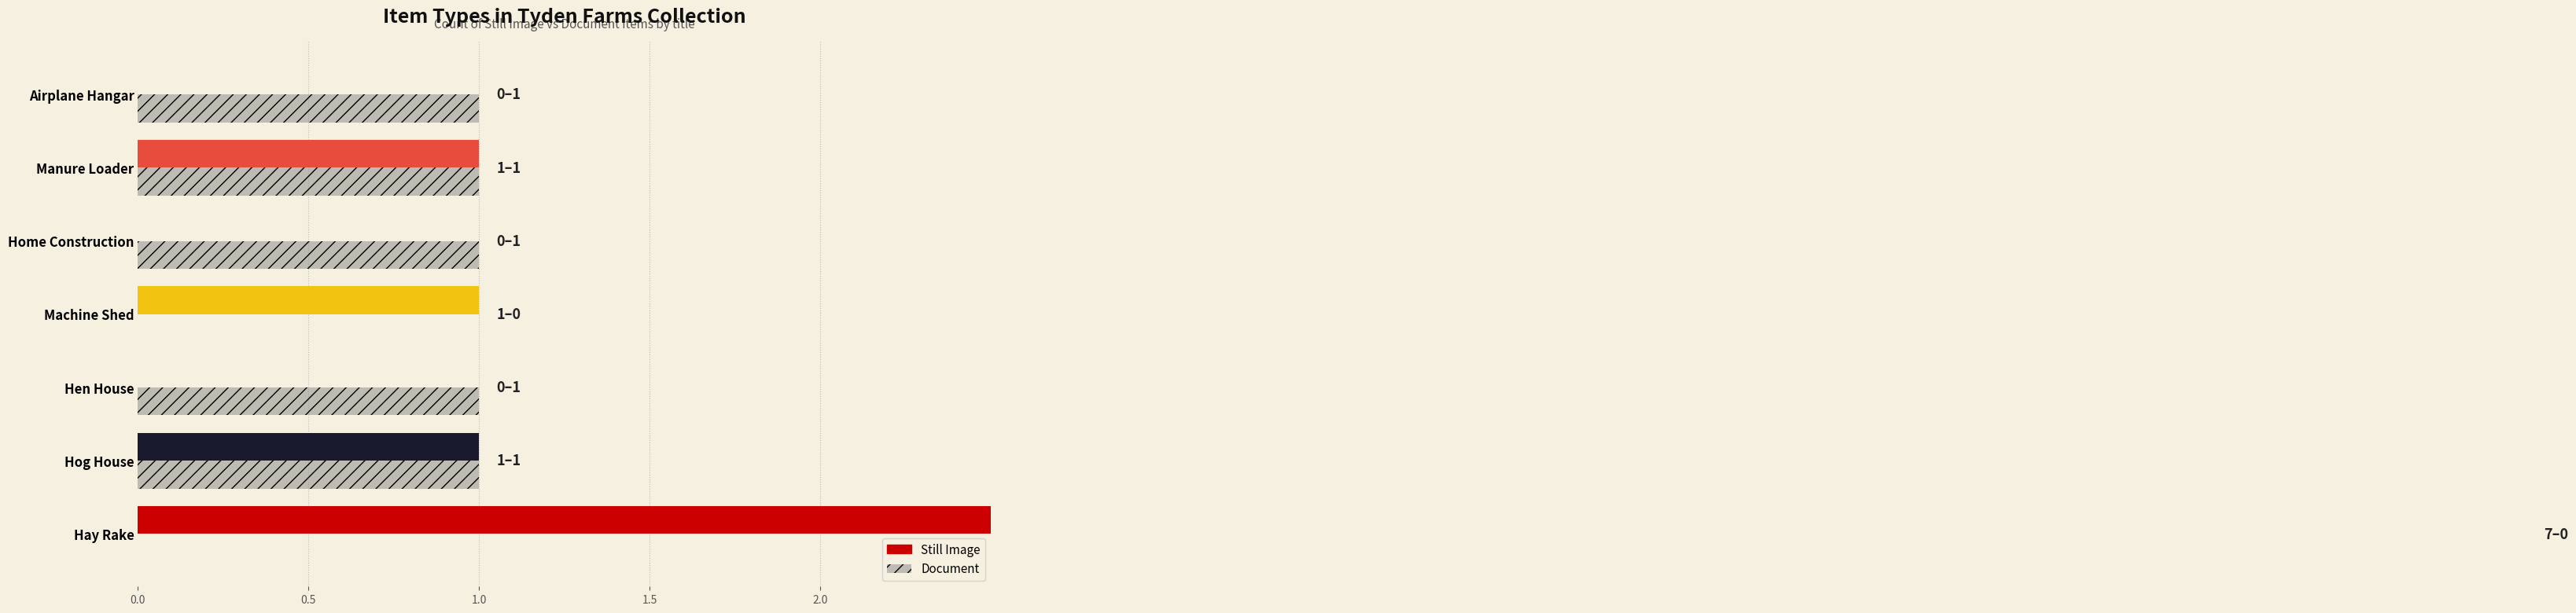

Count the Still Image values in the range 0 to 1.

6